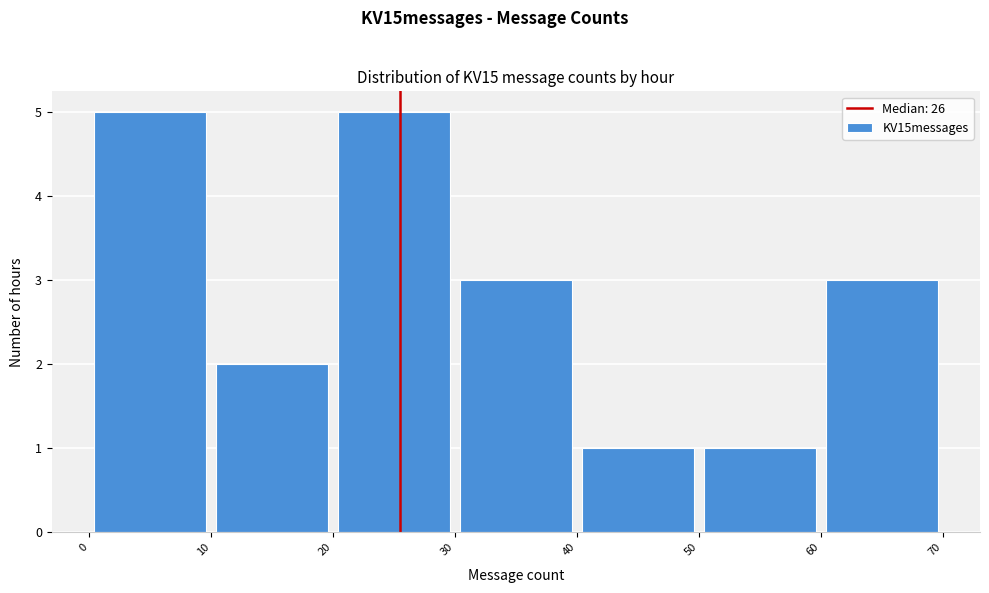

What is the height of the bar covering 40 to 50 on the x-axis? The values are not printed on the chart, so give them approximately, as read against the axis.

1